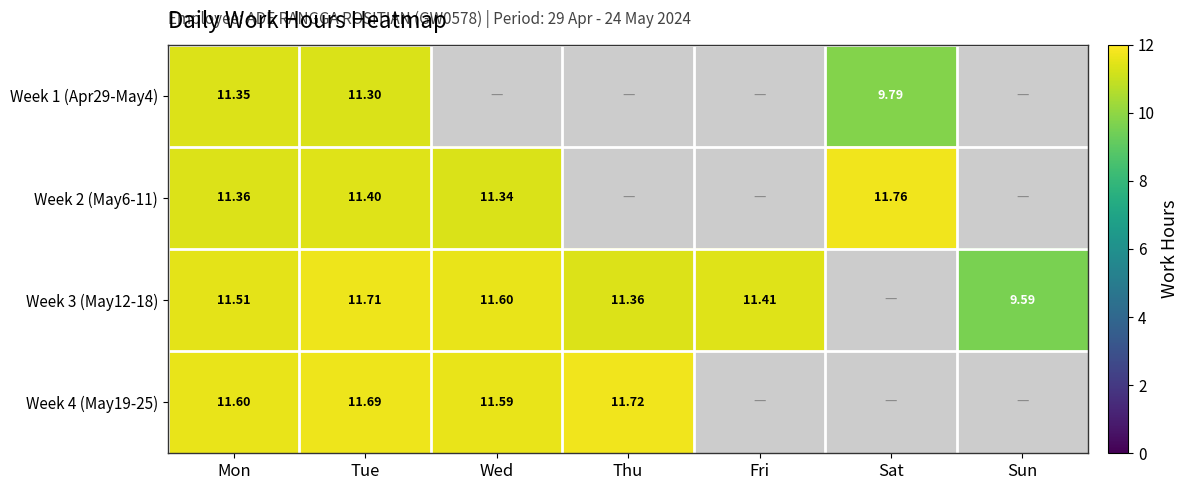

Which series has the largest total across all categories?

Week 3 (May12-18)